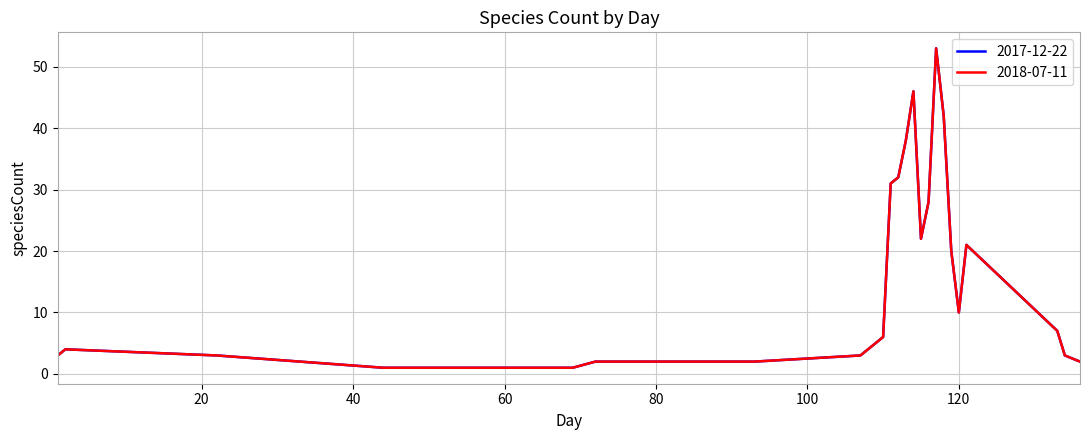

Which category has the lowest value across all series?

44